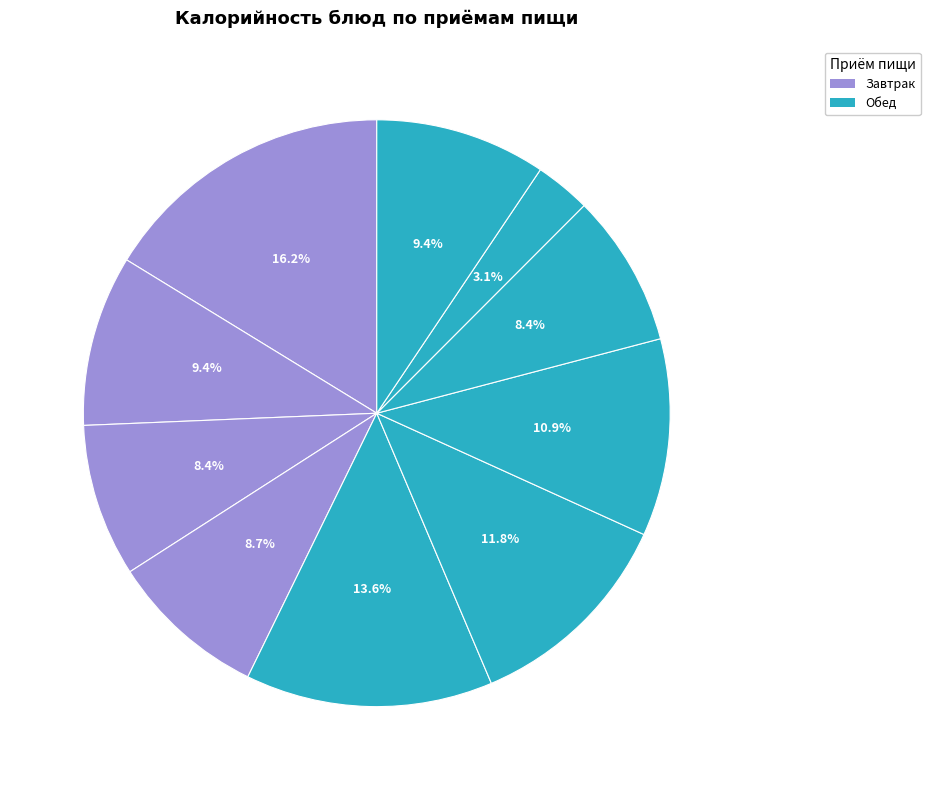

How many segments does this pie chart have?

10